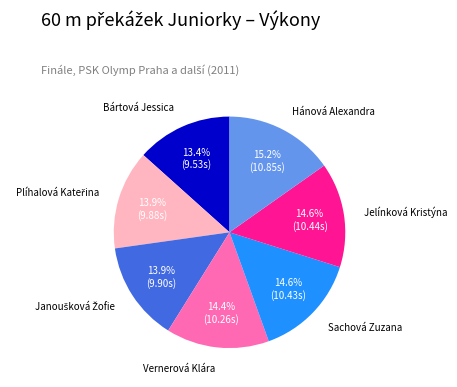

Is there a majority slice in this chart?

No